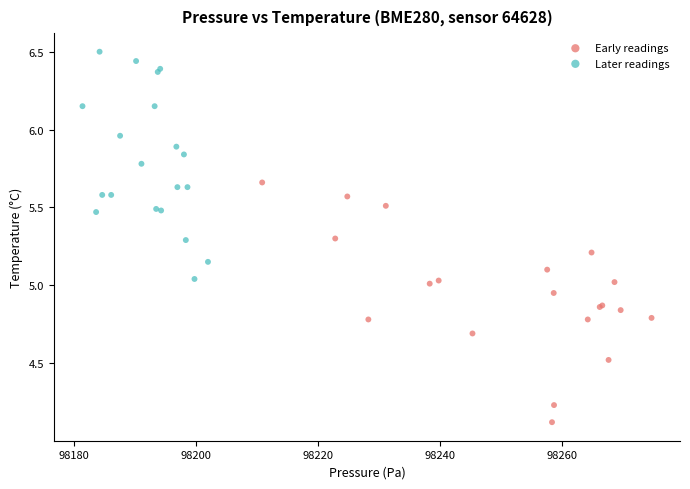

Which series reaches the maximum Y coordinate?

Later readings